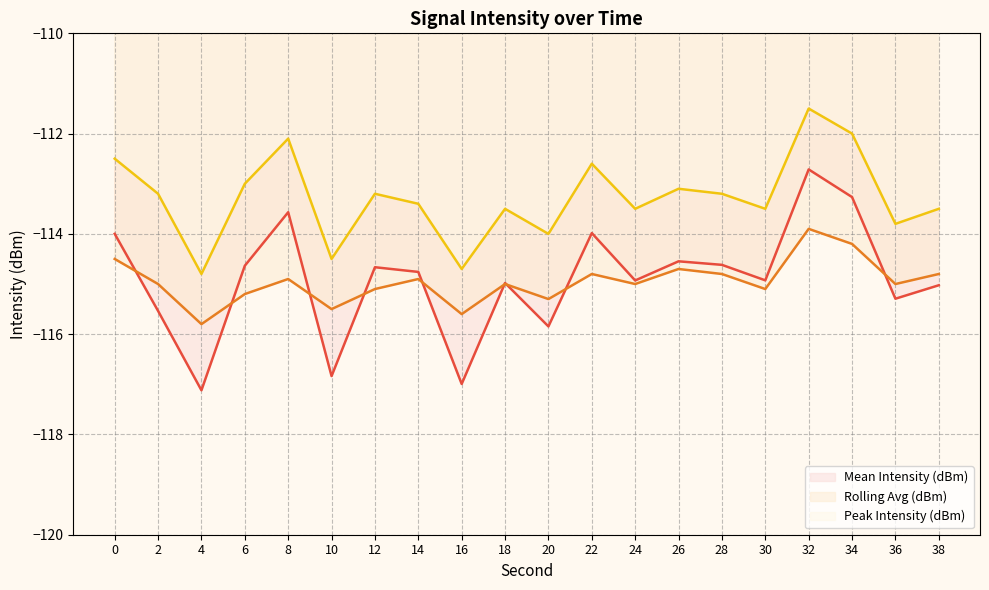

What is the smallest value displayed?

-117.1